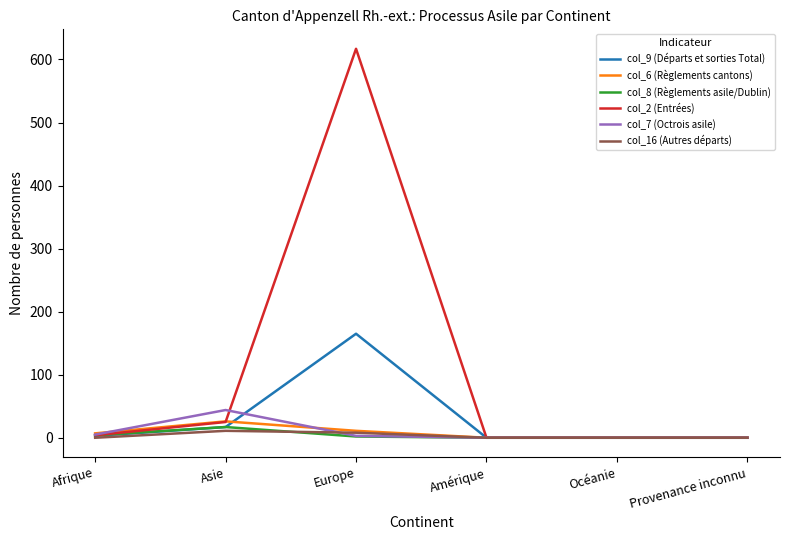

Rank the series by their maximum value, from highest to lowest.

col_2 (Entrées), col_9 (Départs et sorties Total), col_7 (Octrois asile), col_6 (Règlements cantons), col_8 (Règlements asile/Dublin), col_16 (Autres départs)